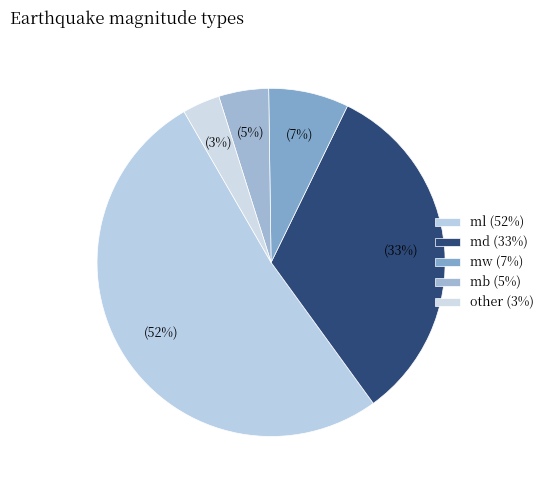

Which category has the biggest portion of the pie?

ml